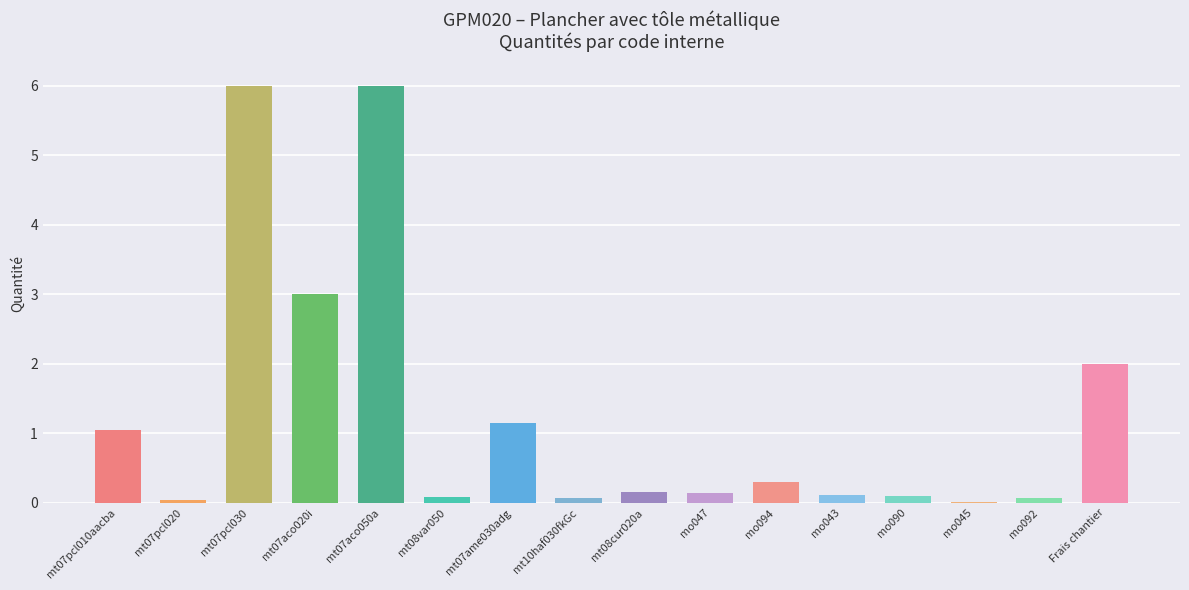

Between mt07ame030adg and mt07aco050a, which is larger?

mt07aco050a